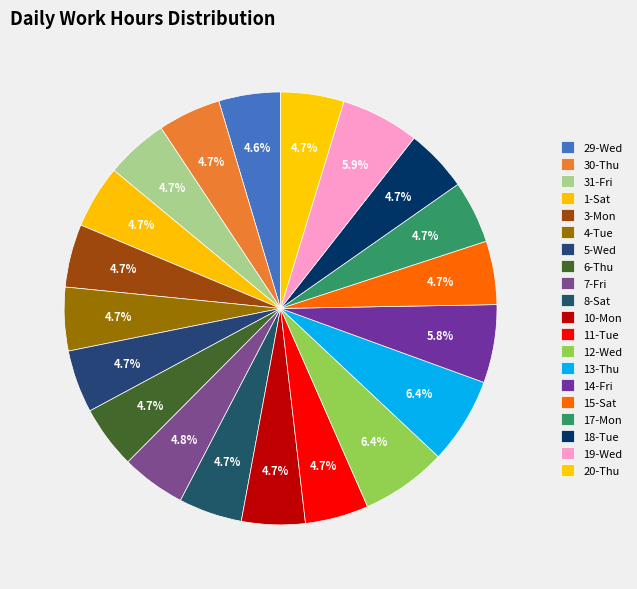

To the nearest percent, what is the difference between the largest and smallest slice percentages?

2%